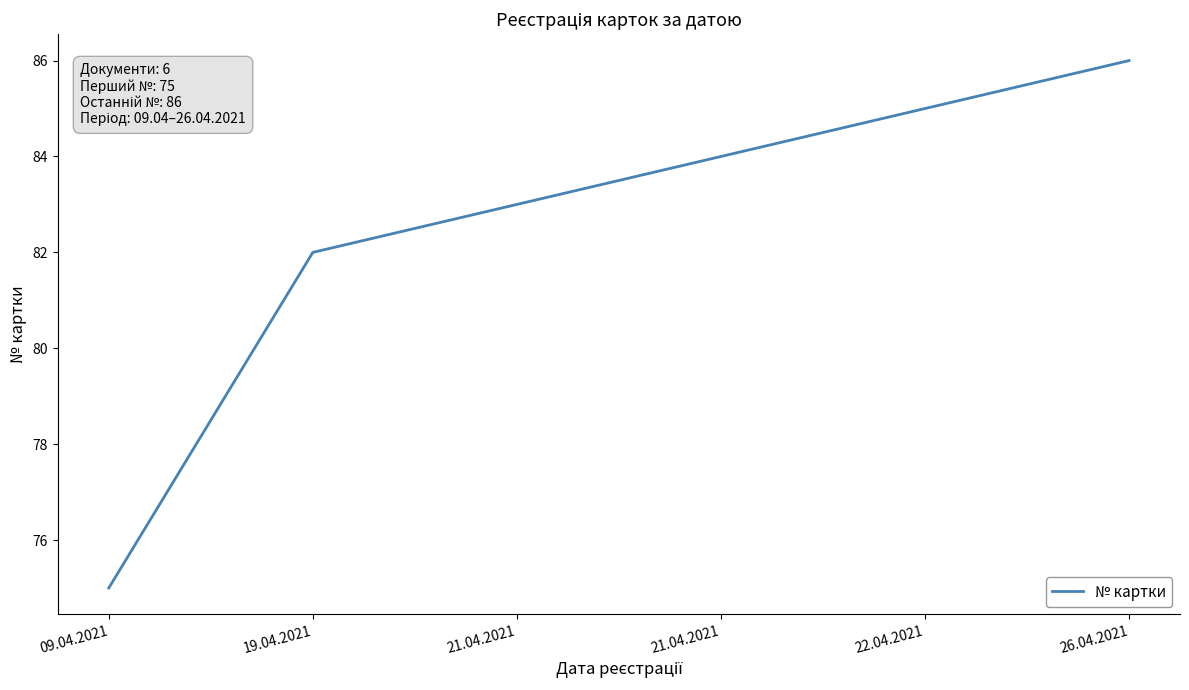

What is the label of the 5th point from the right?

19.04.2021